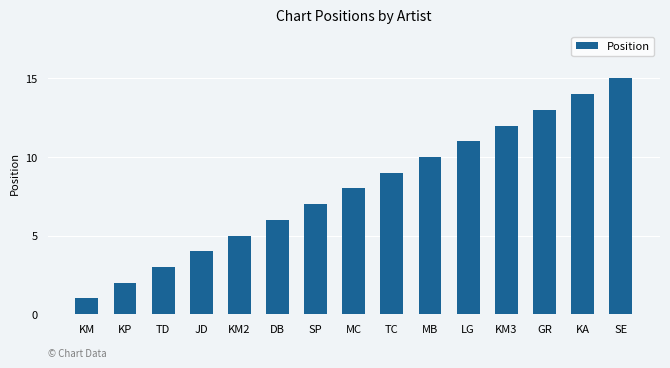

What is the sum of the values at JD and KM?

5